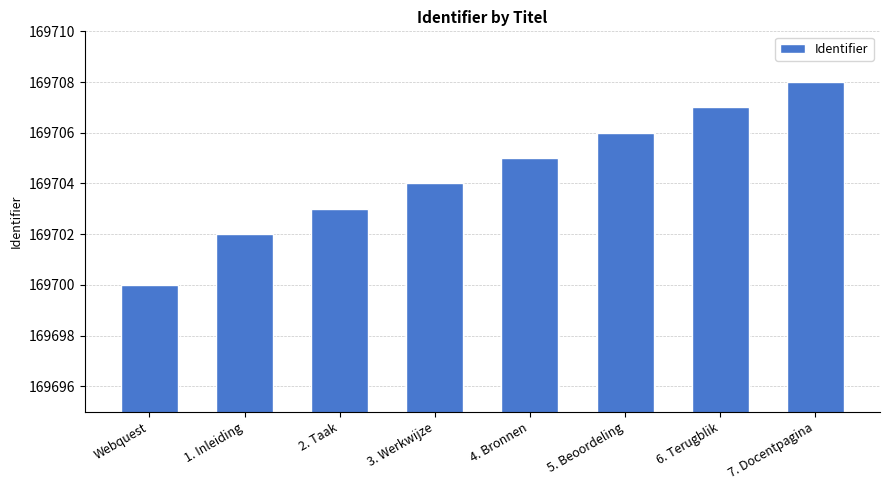

List the labels in order of value, largest first.

7. Docentpagina, 6. Terugblik, 5. Beoordeling, 4. Bronnen, 3. Werkwijze, 2. Taak, 1. Inleiding, Webquest